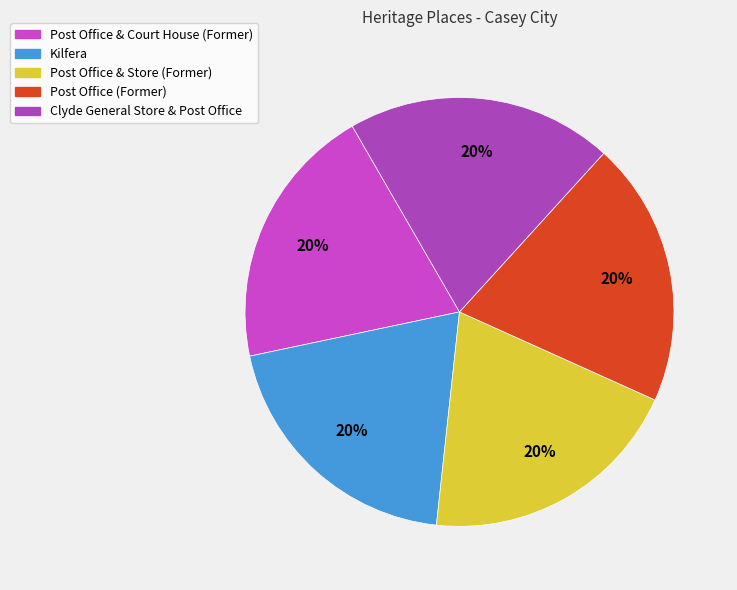

Is there any slice that represents more than half of the pie?

No